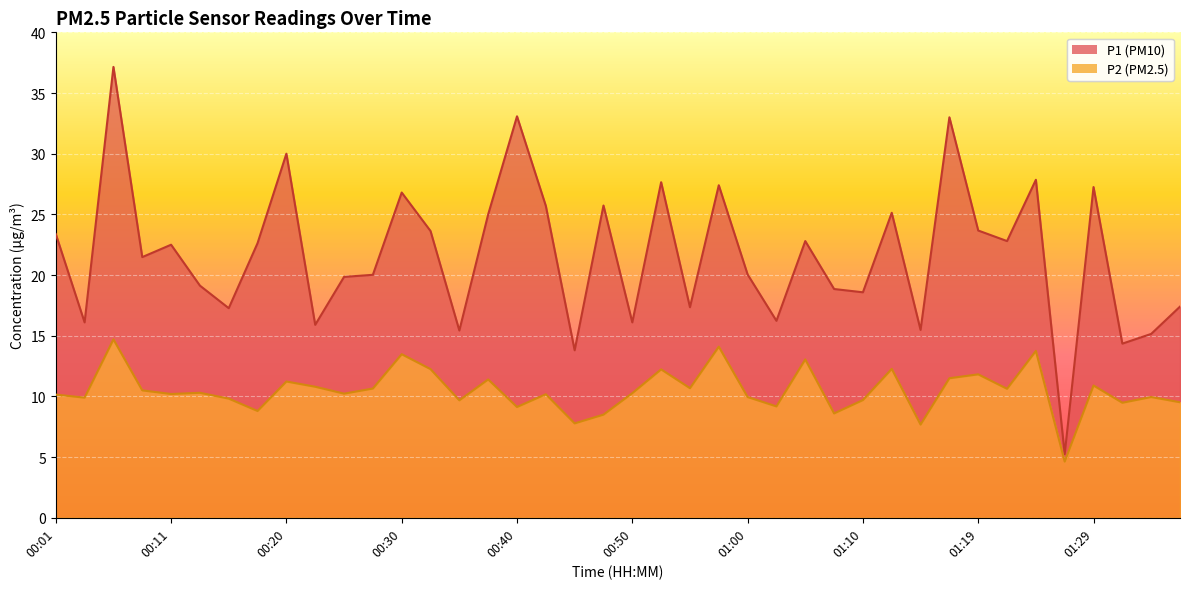

How many interior local peaks does the P2 series have?

14